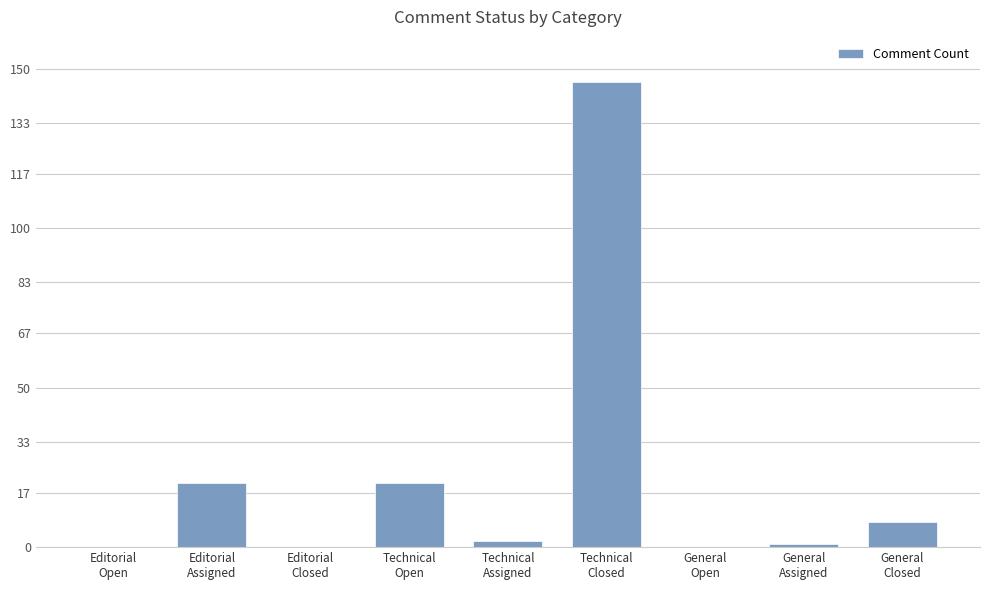

At which label does the data first exceed 2?

Editorial
Assigned